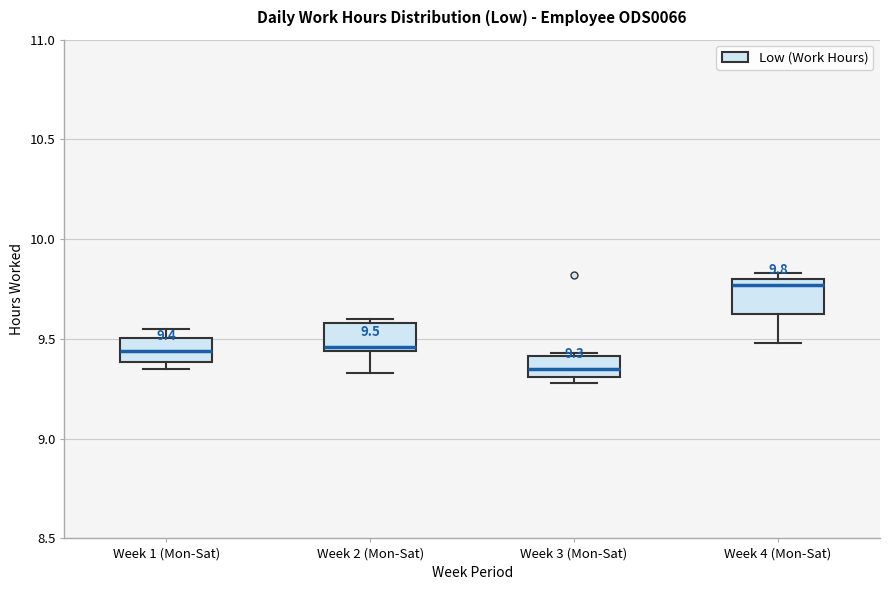

Which box has the highest median line?

Week 4 (Mon-Sat)